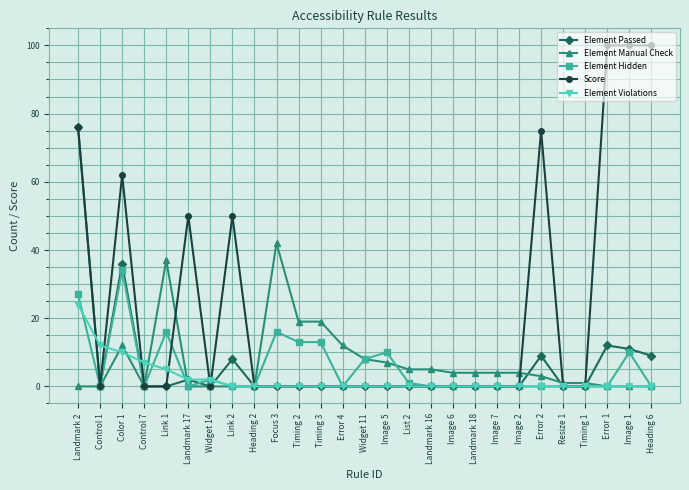

What is the label of the 13th point from the left?

Error 4